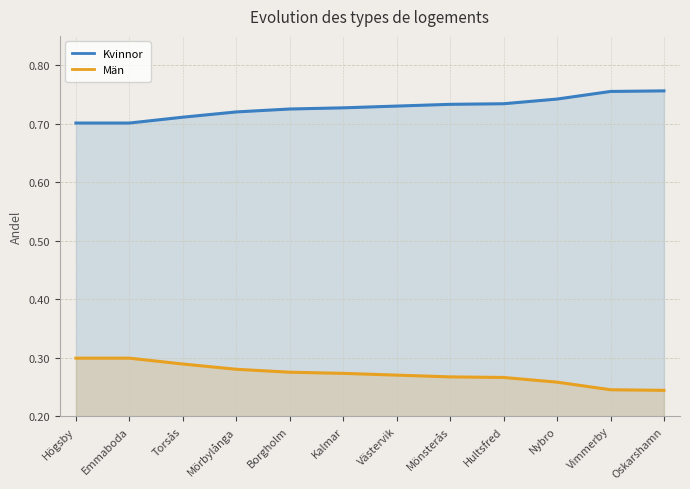

At which label does Män reach its peak?

Högsby